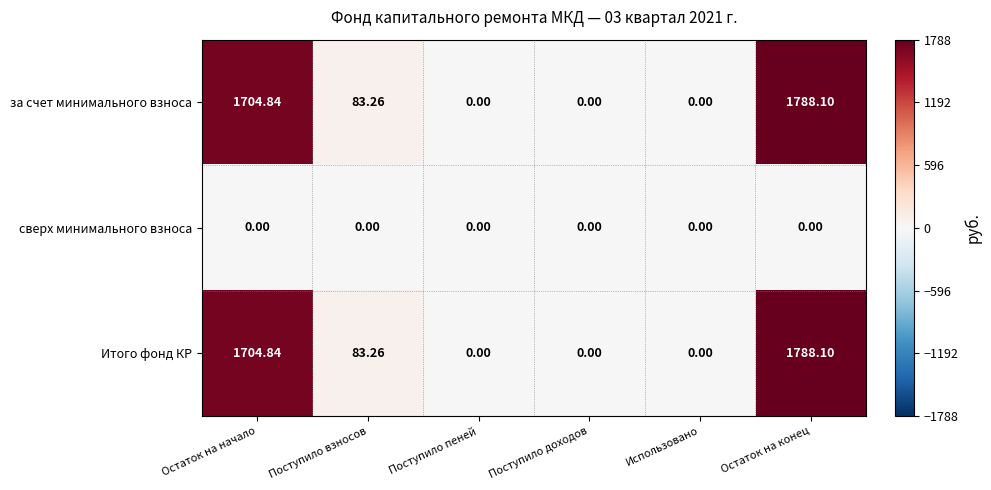

Is the value of сверх минимального взноса at Остаток на начало greater than the value of Итого фонд КР at Поступило взносов?

No